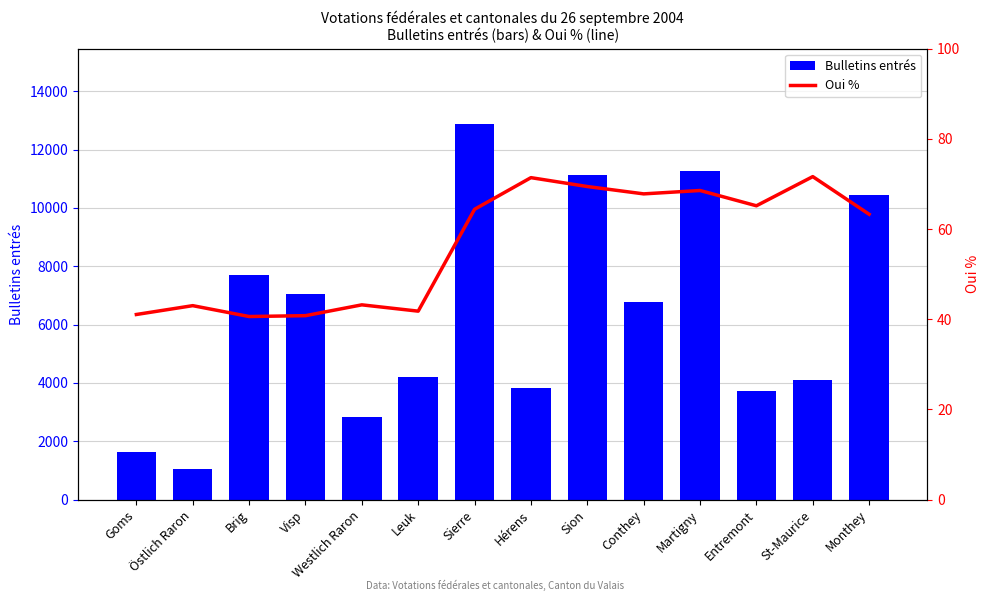

How many groups of bars are there?

14